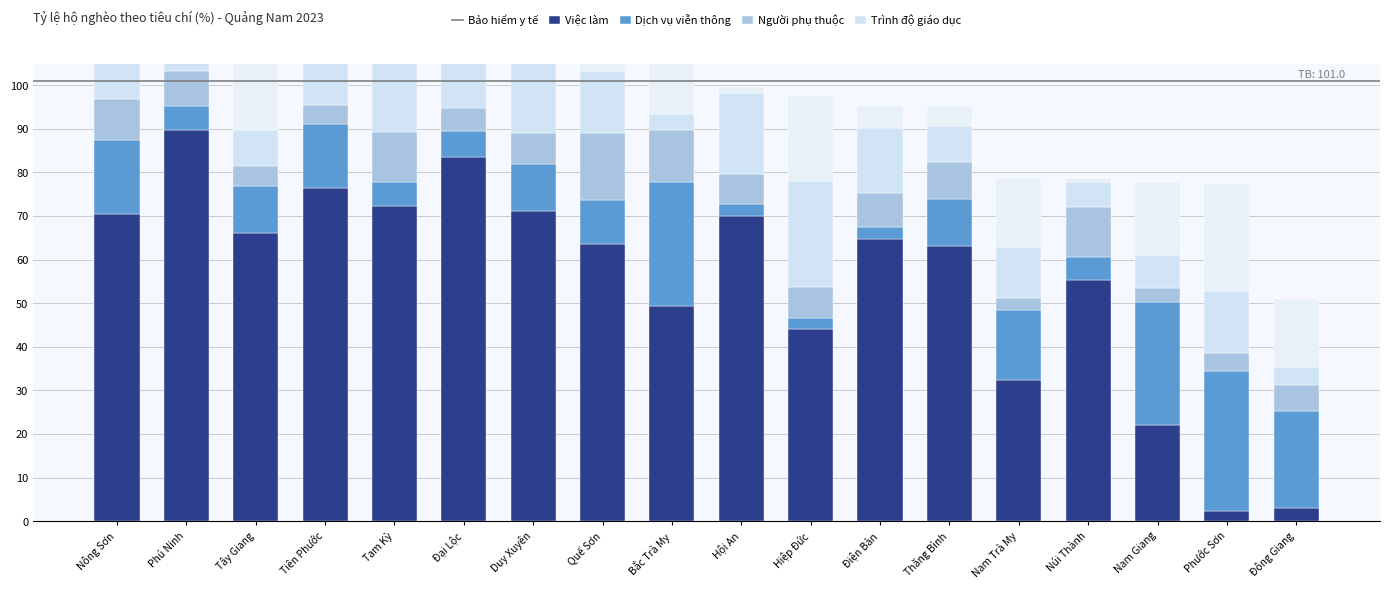

What position from the left is Phú Ninh?

2